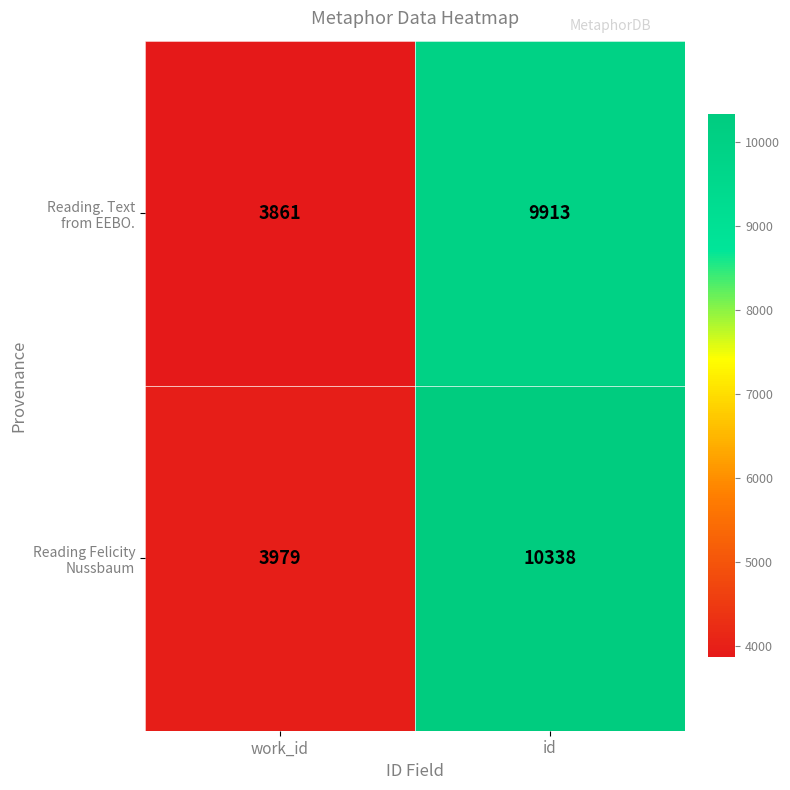

What is the difference between the highest and lowest values at id?

425